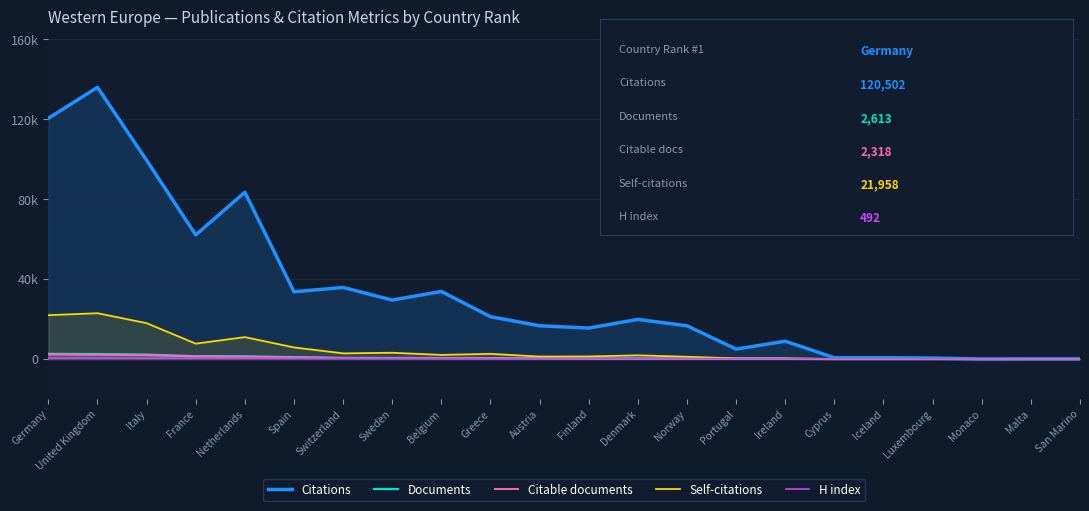

Where is Citations nearest to the value 68021?

France